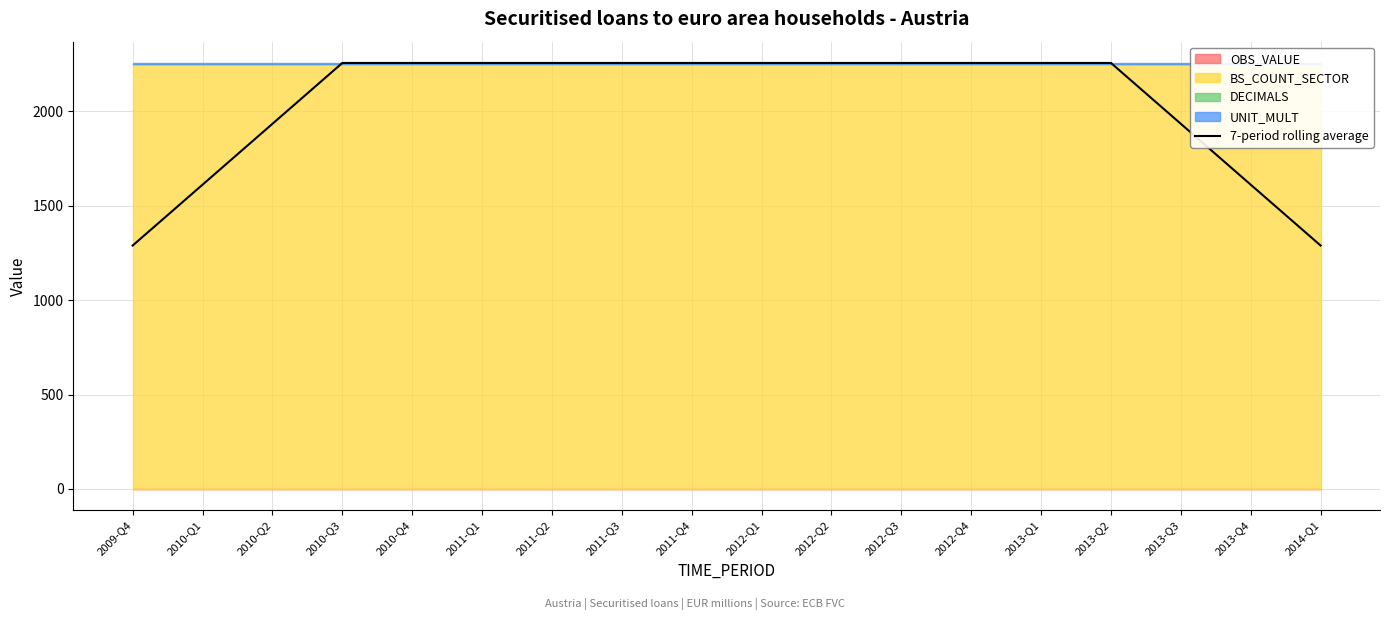

What is the maximum value shown in the chart?

2256.0